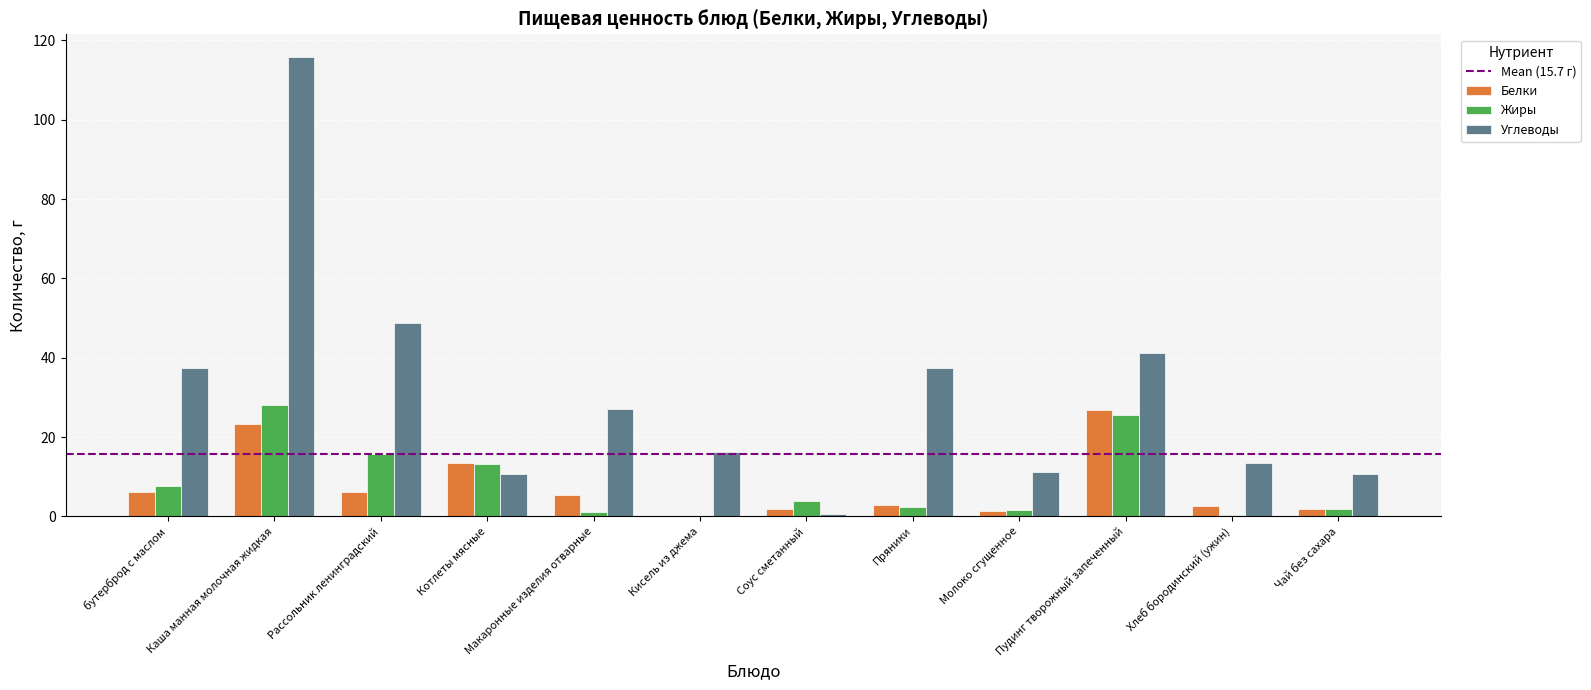

Read the Белки value at Рассольник ленинградский.

6.2